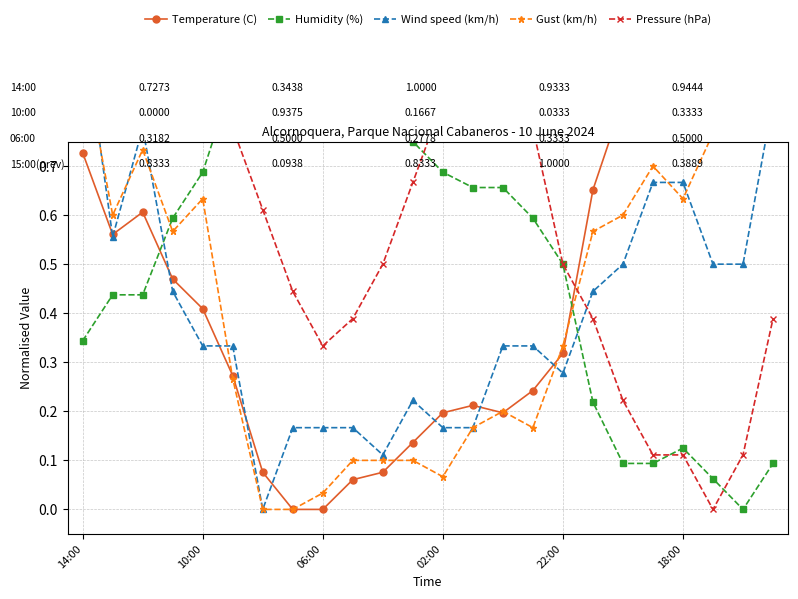

At how many categories does at least one series exceed 0?

24